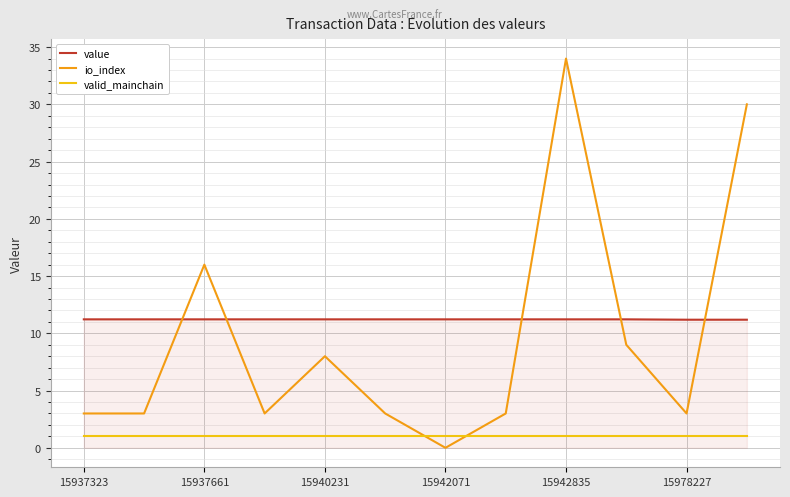

Reading right to left, list all the values displayed in this chart.

value: 11.2	11.2	11.2	11.2	11.2	11.2	11.2	11.2	11.2	11.2	11.2	11.2
io_index: 30.0	3.0	9.0	34.0	3.0	0.0	3.0	8.0	3.0	16.0	3.0	3.0
valid_mainchain: 1.0	1.0	1.0	1.0	1.0	1.0	1.0	1.0	1.0	1.0	1.0	1.0